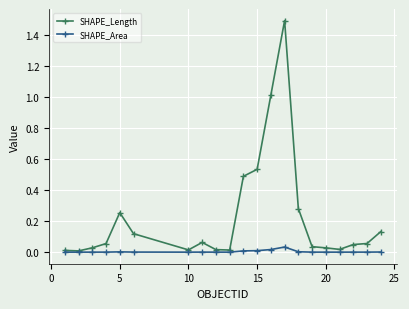

Which series has the largest total across all categories?

SHAPE_Length